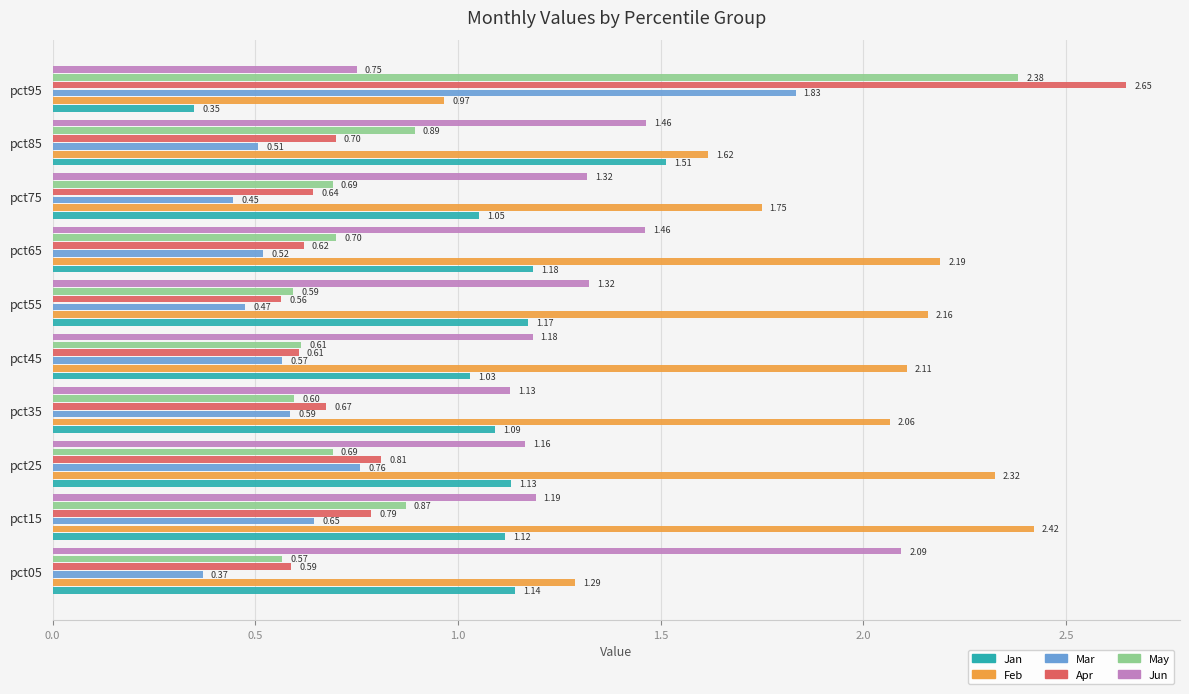

List the labels in order of Apr value, smallest first.

pct55, pct05, pct45, pct65, pct75, pct35, pct85, pct15, pct25, pct95